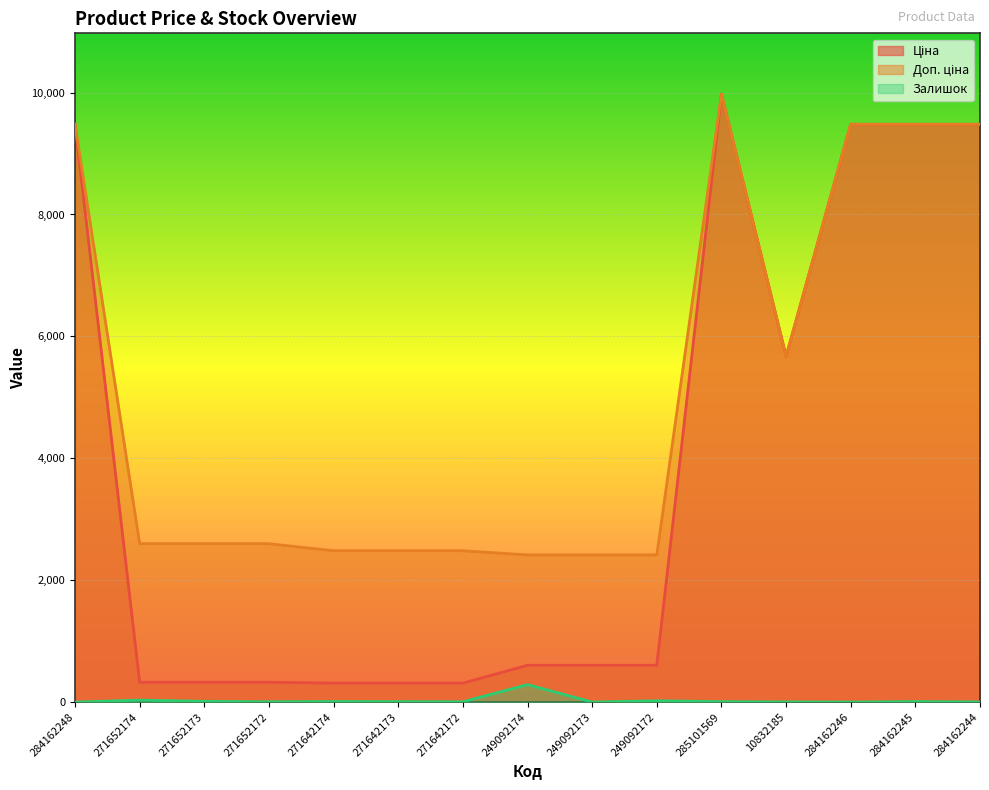

True or false: Доп. ціна and Ціна intersect in this chart.

False